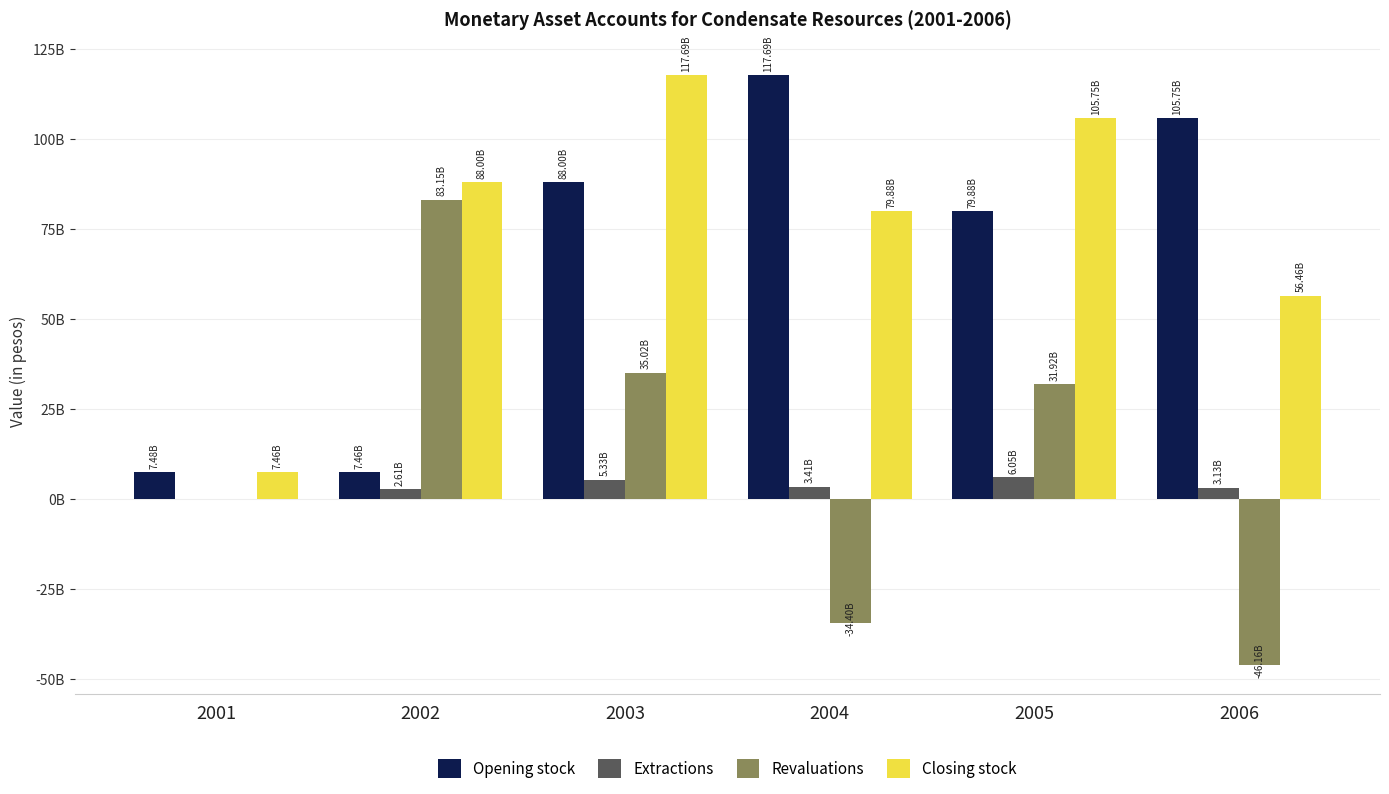

Which series has the largest total across all categories?

Closing stock